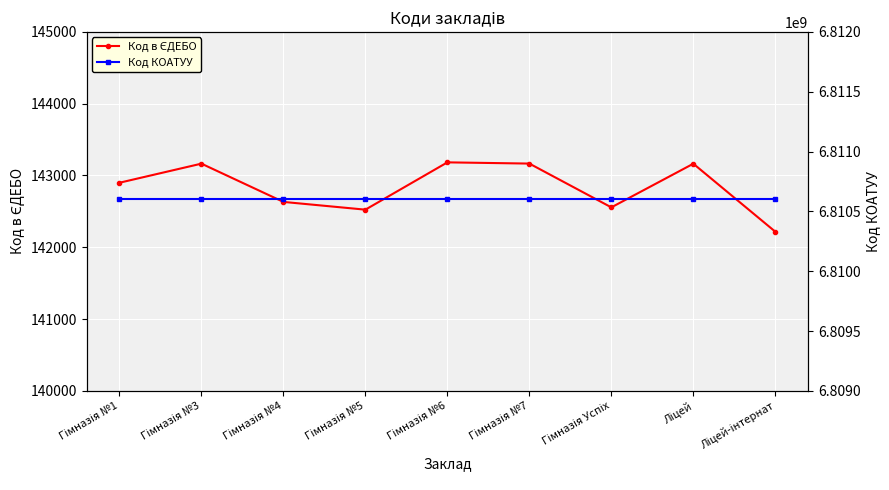

How many categories are shown in the chart?

9